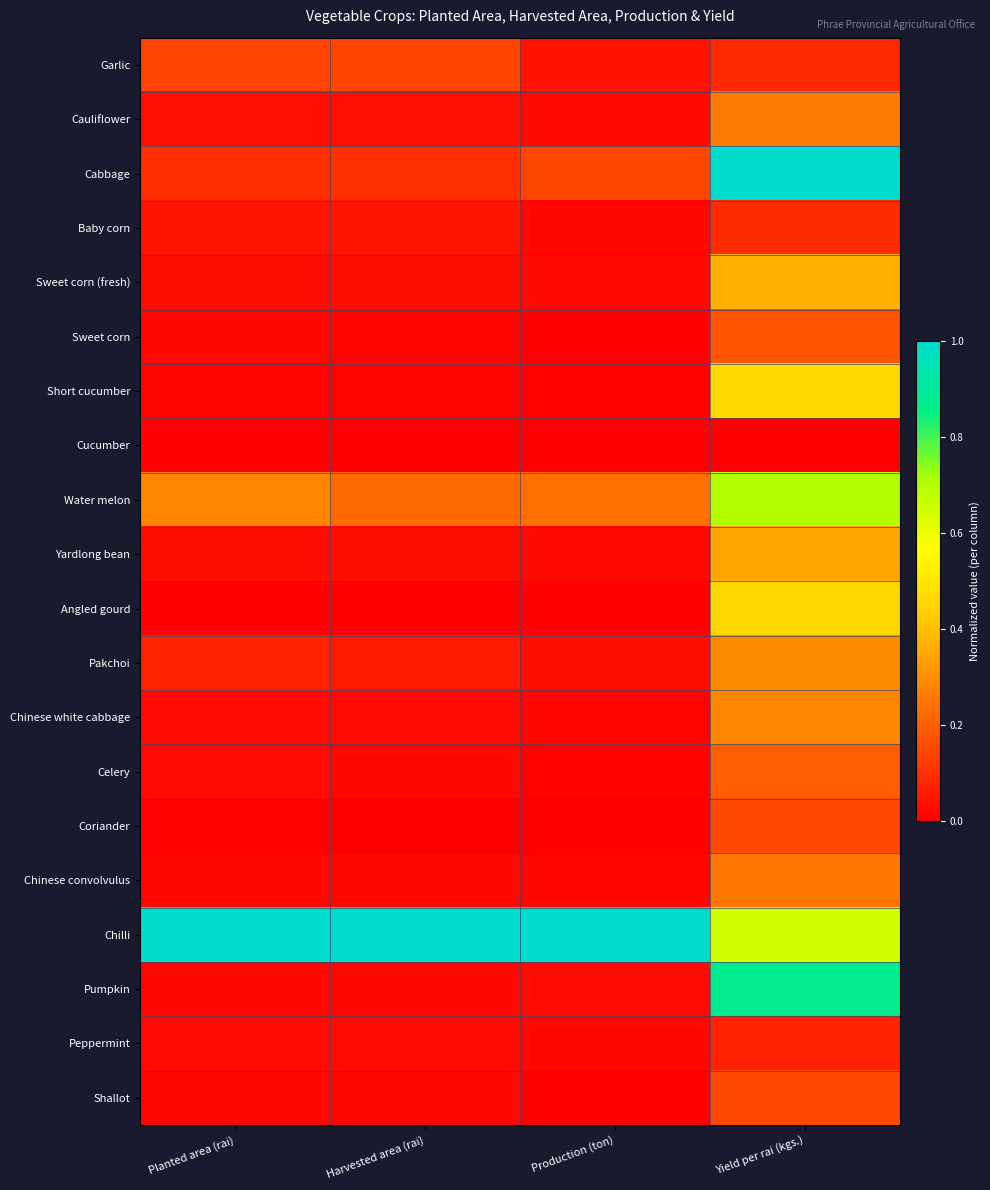

What is the difference between the highest and lowest values at Production (ton)?

1.0